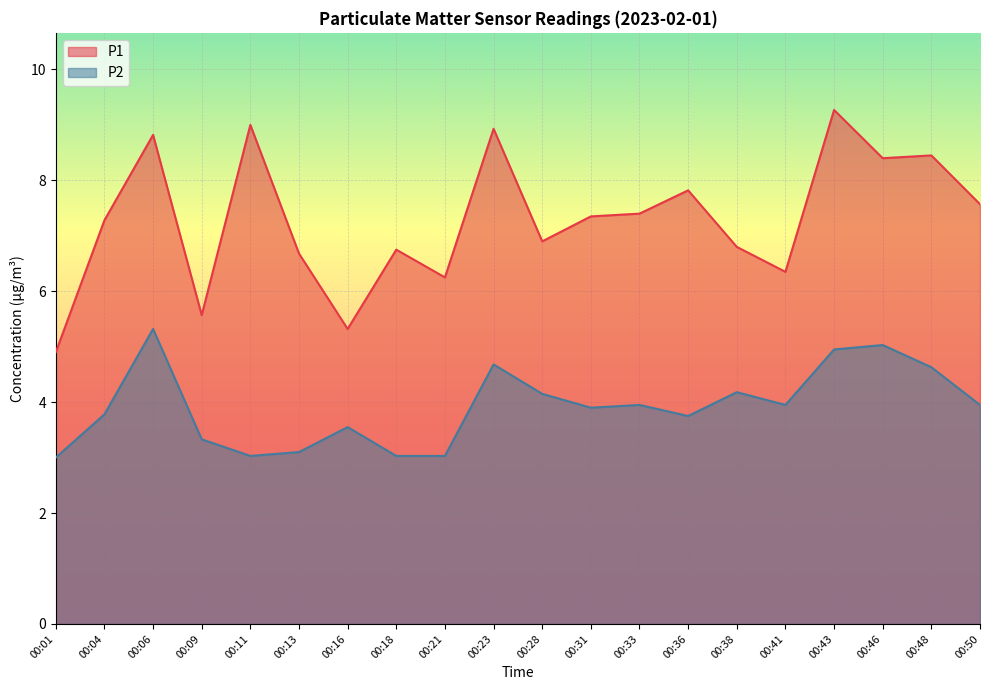

The P1 series shows 9.0 at 00:11. True or false?

True